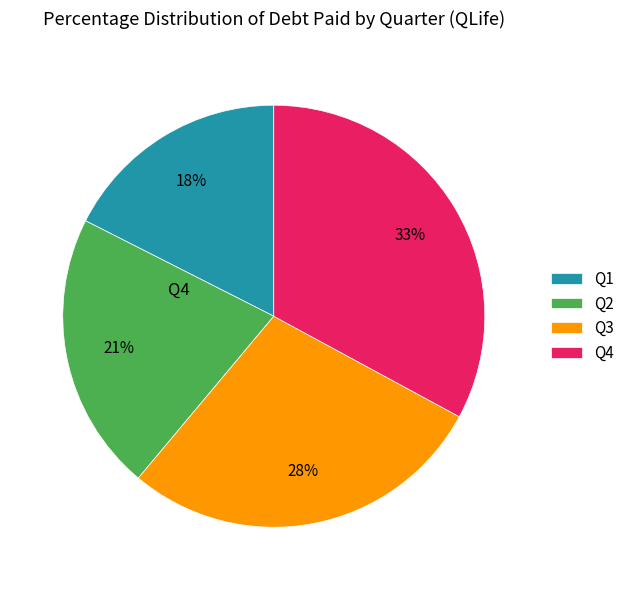

How many slices are in this pie chart?

4